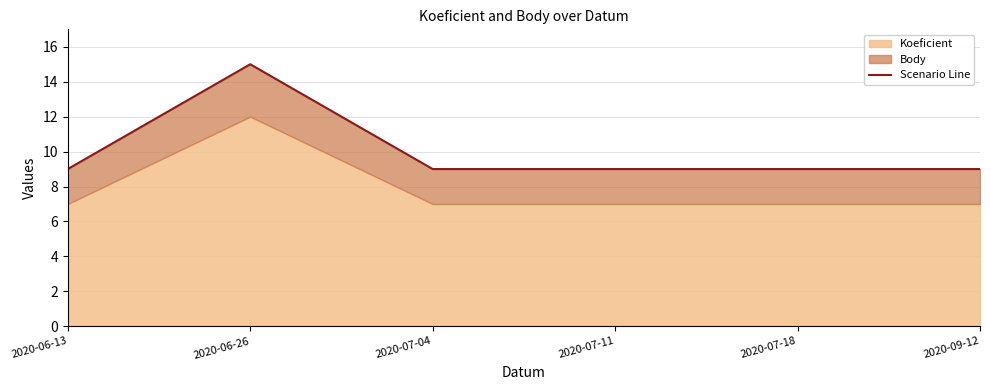

The value at 2020-06-13 is 16. True or false?

False